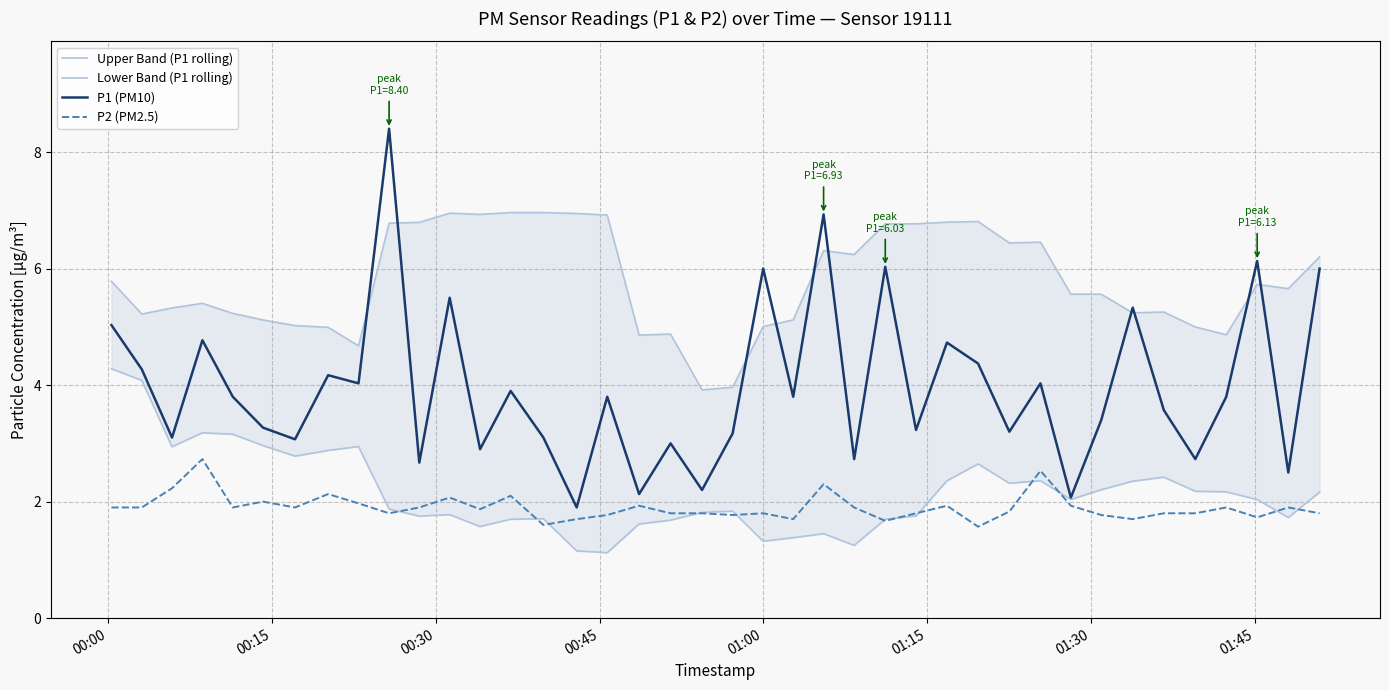

What is the highest value of the P2 (PM2.5) series?

2.7